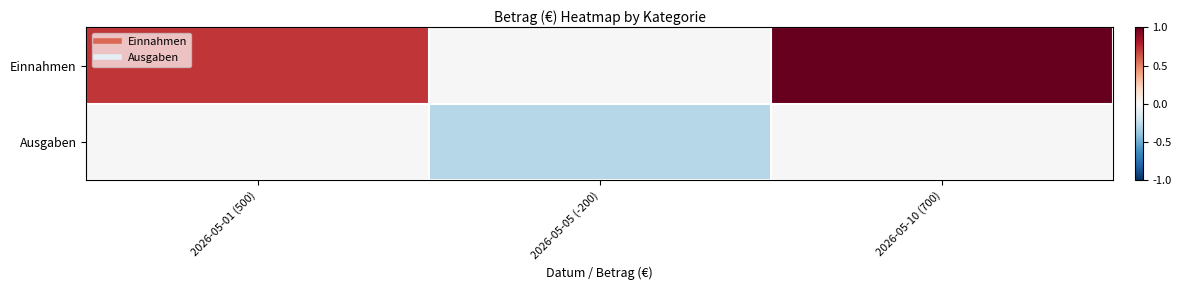

What is the greatest value displayed?

1.0